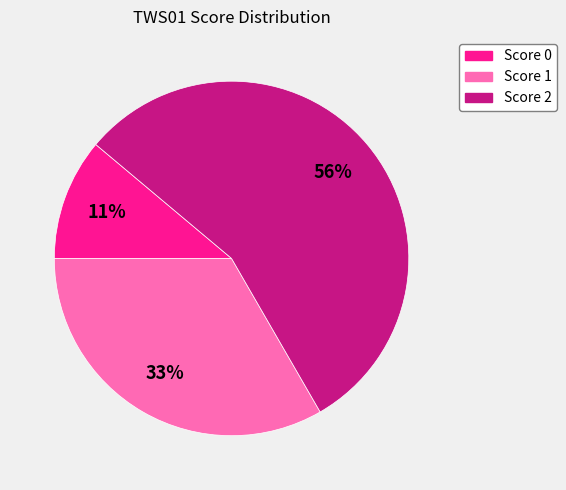

Which has a higher value, Score 2 or Score 0?

Score 2